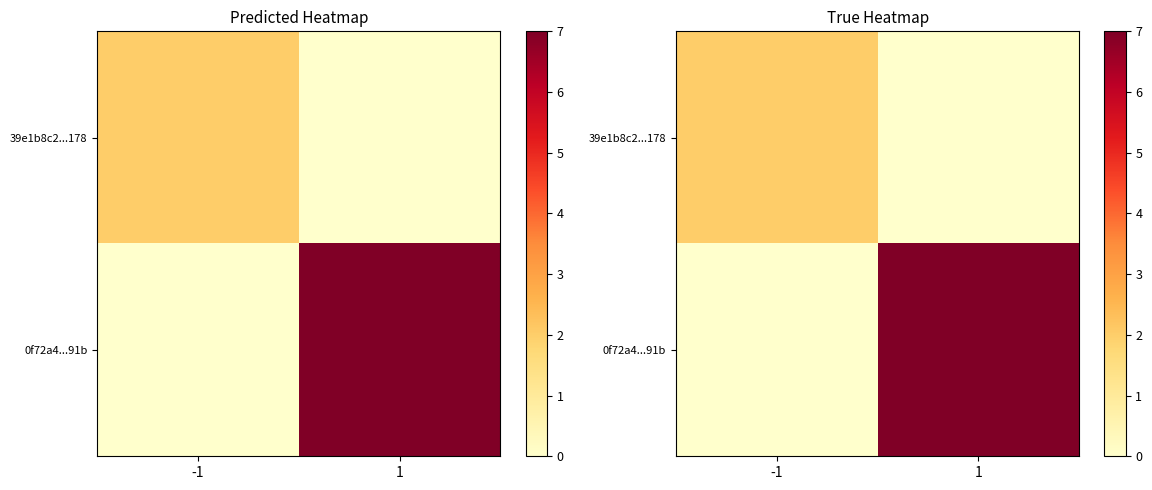

Which label corresponds to the smallest value in the chart?

1